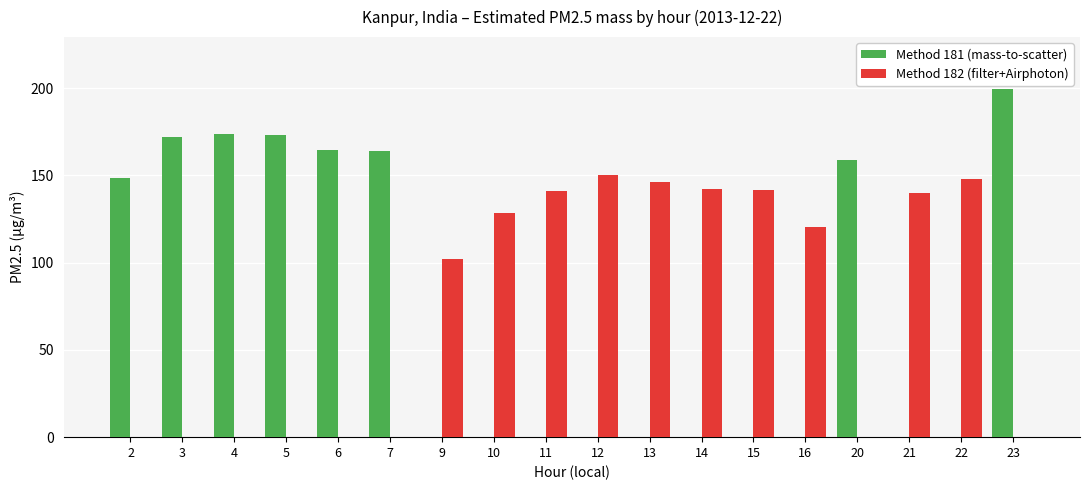

What is the highest value of the Method 182 (filter+Airphoton) series?

150.3